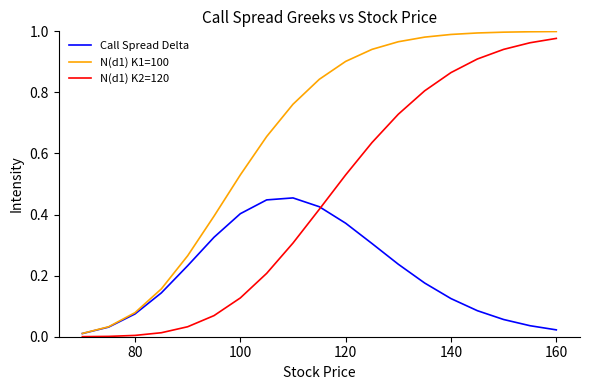

At how many categories does at least one series exceed 0?

19